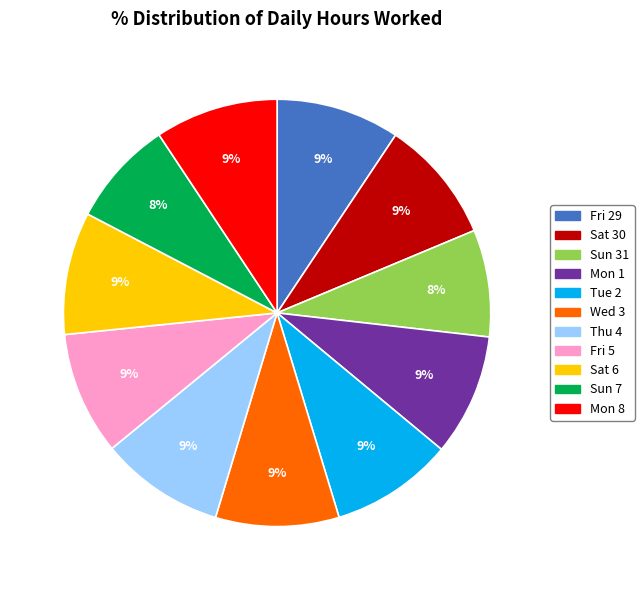

Is the sum of Fri 29 and Mon 8 greater than half?

No